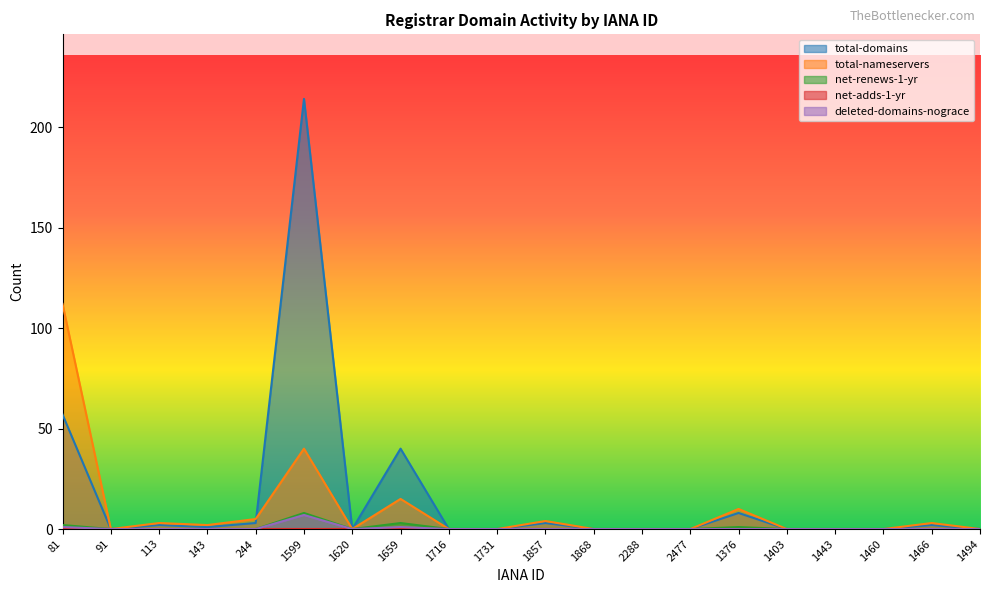

What is the difference between the maximum and minimum values in the deleted-domains-nograce series?

7